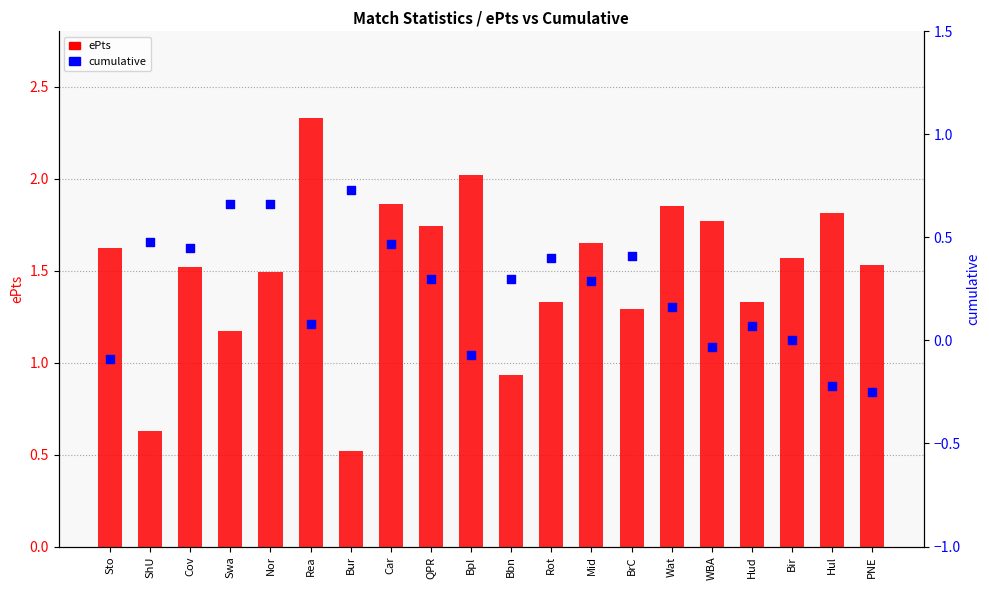

At which category is the sum across all series the highest?

Rea